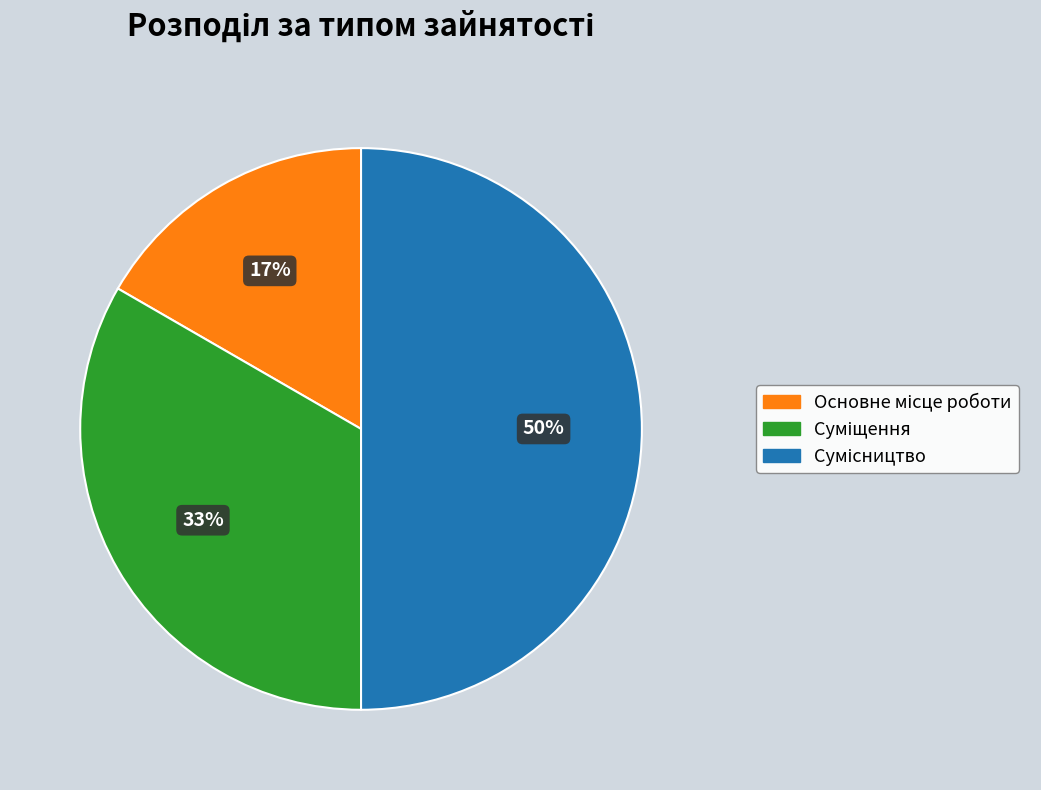

To the nearest percent, what is the difference between the largest and smallest slice percentages?

33%